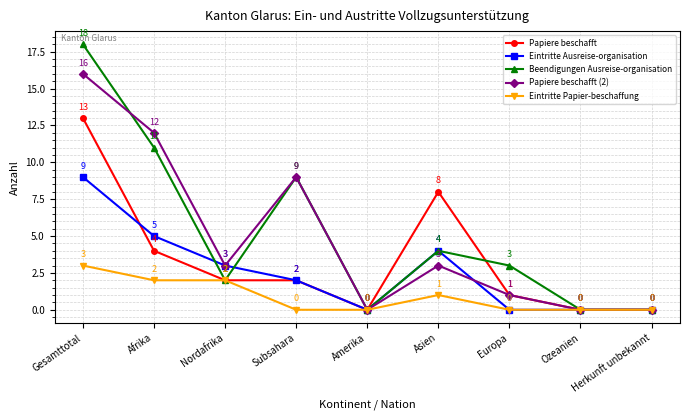

At which label does Papiere beschafft (2) reach its peak?

Gesamttotal